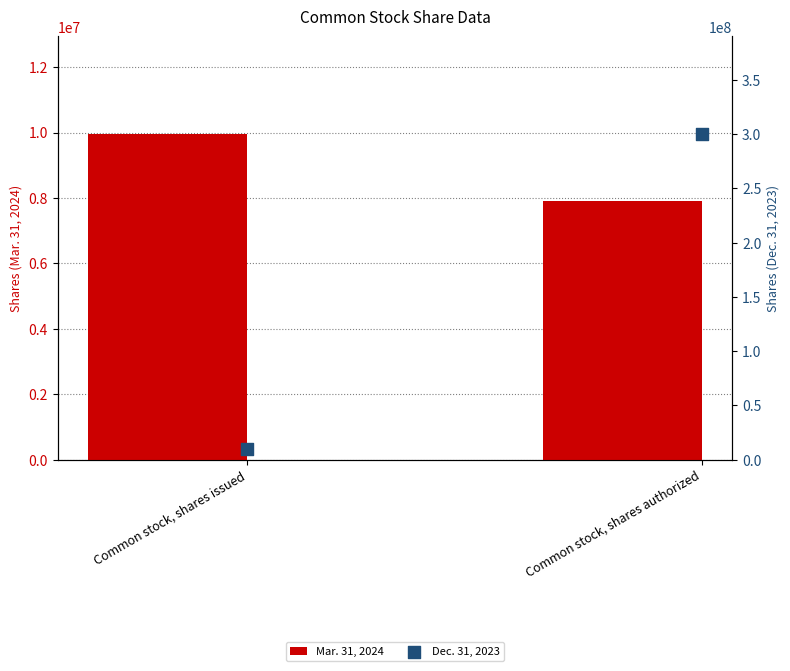

Which series has the largest total across all categories?

Dec. 31, 2023